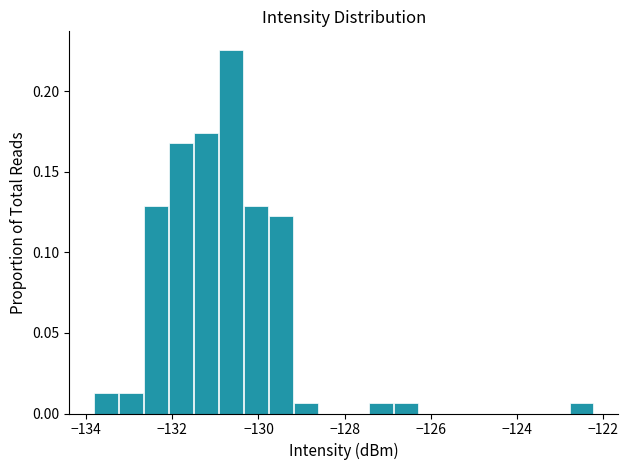

Around what value on the x-axis is the tallest bar? Give the approximate position of its centre, as read against the axis.

-130.6